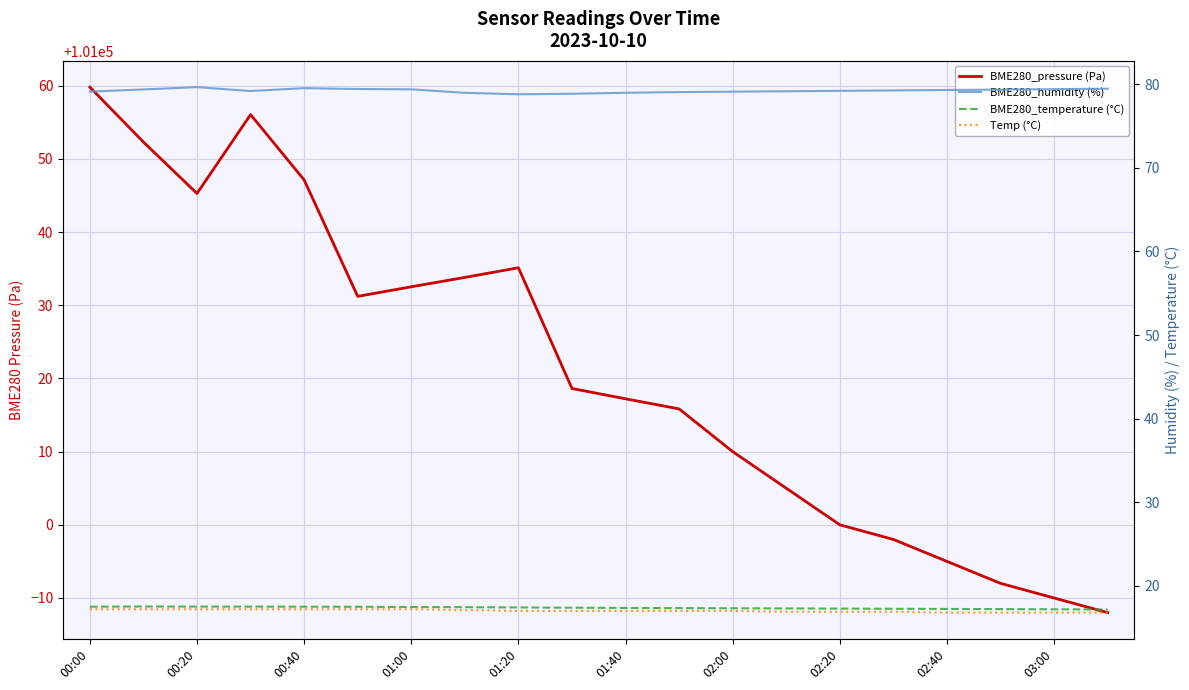

How many categories are shown in the chart?

20